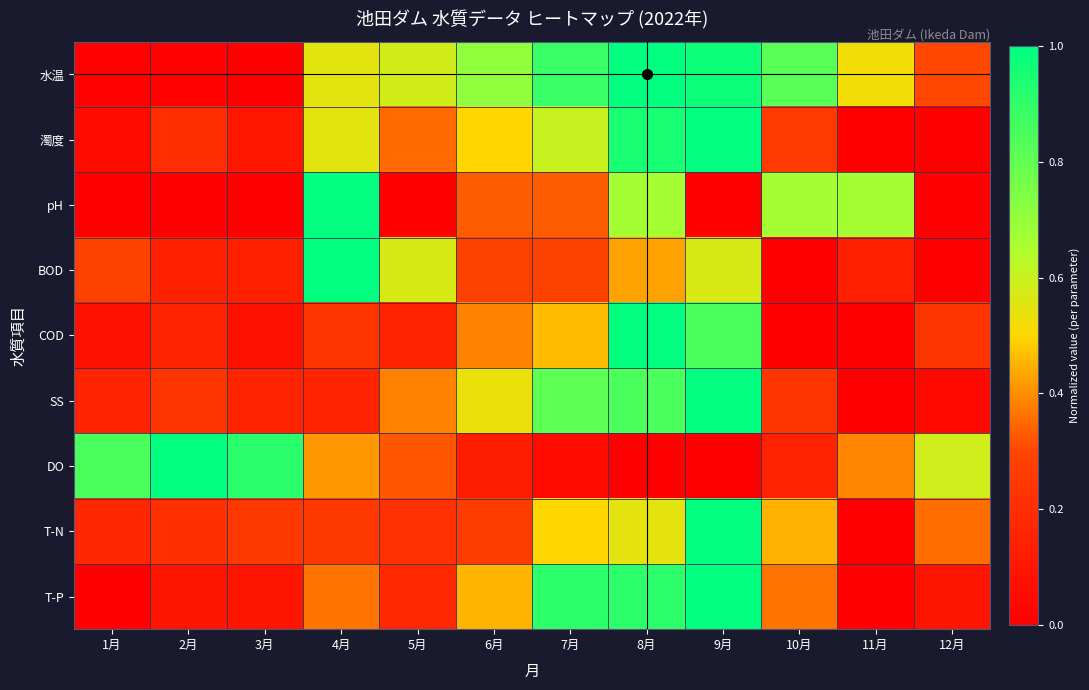

Rank the series by their maximum value, from highest to lowest.

水温, 濁度, pH, BOD, COD, SS, DO, T-N, T-P